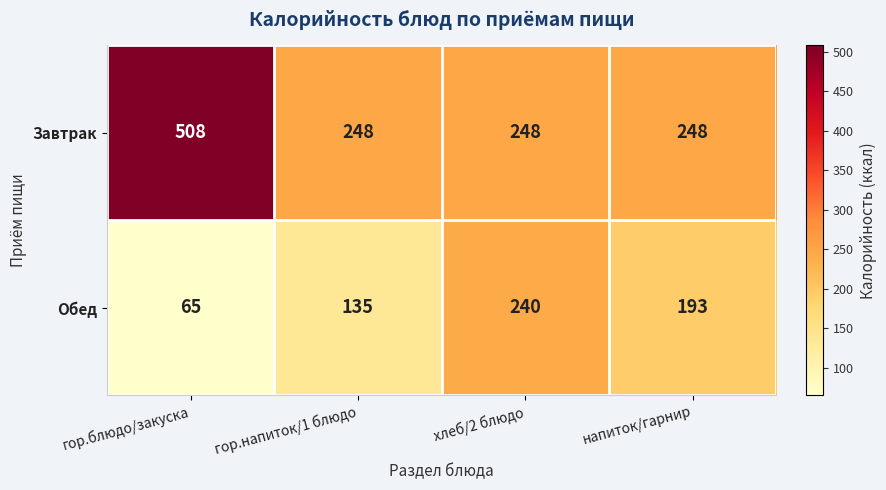

At how many categories does at least one series exceed 163?

4